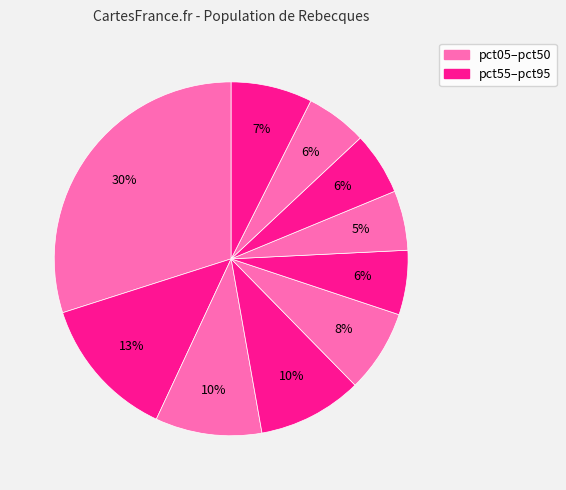

Count the number of slices in the pie.

10